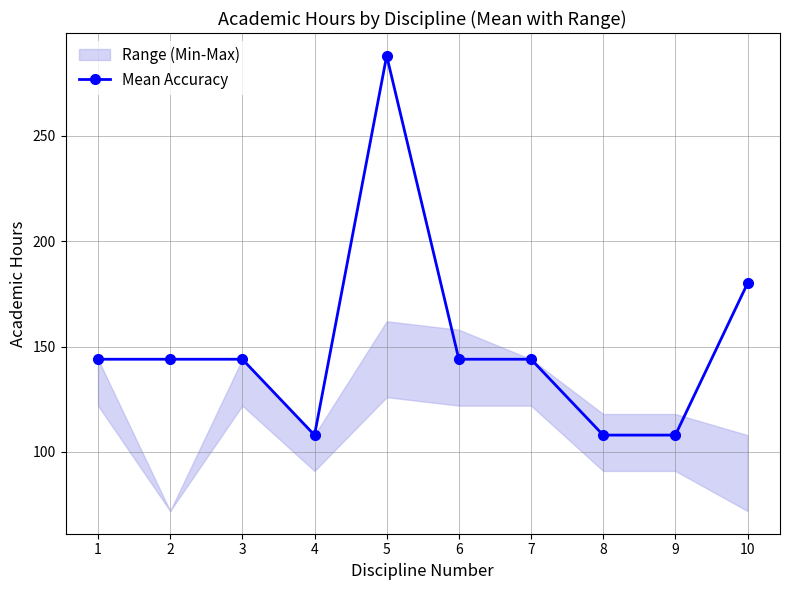

Rank the categories by value from highest to lowest.

5, 10, 1, 2, 3, 6, 7, 4, 8, 9